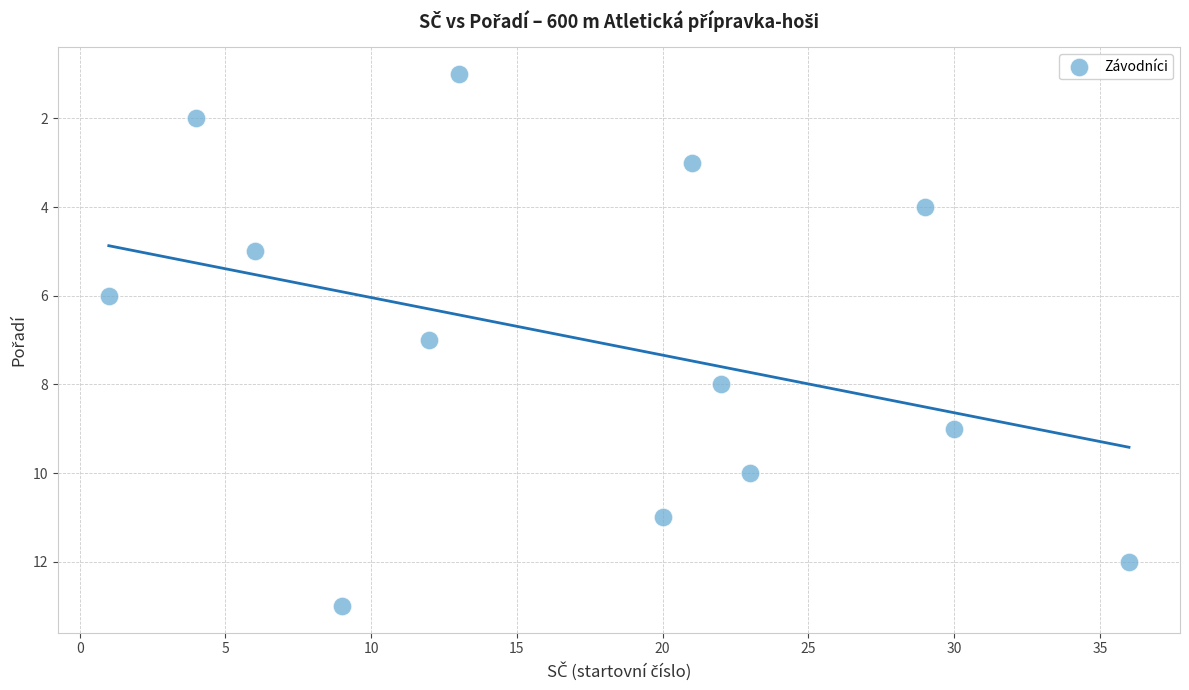

What is the range of Y values (max minus min)?

12